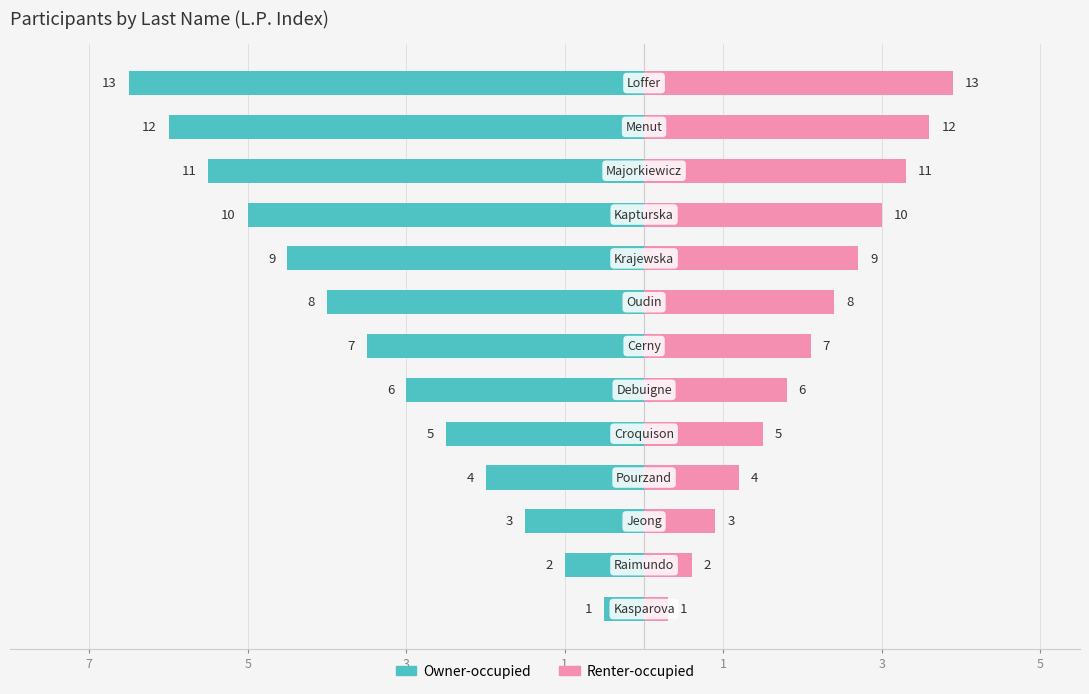

What is the average value of the Owner-occupied series?

-3.5